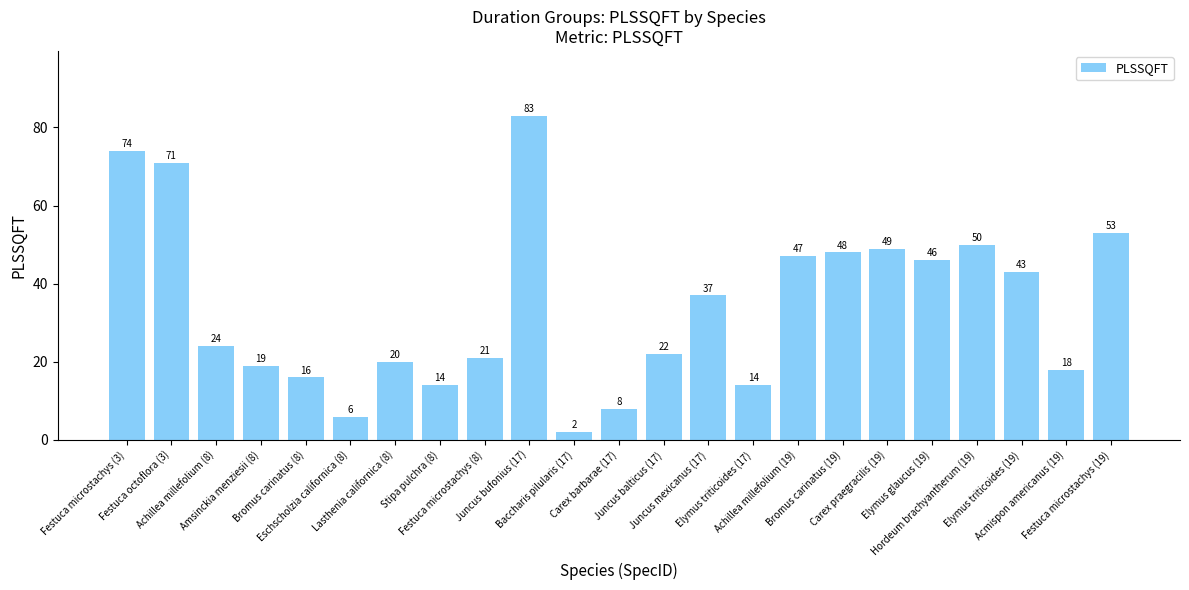

Reading left to right, extract all data points from this chart.

74	71	24	19	16	6	20	14	21	83	2	8	22	37	14	47	48	49	46	50	43	18	53